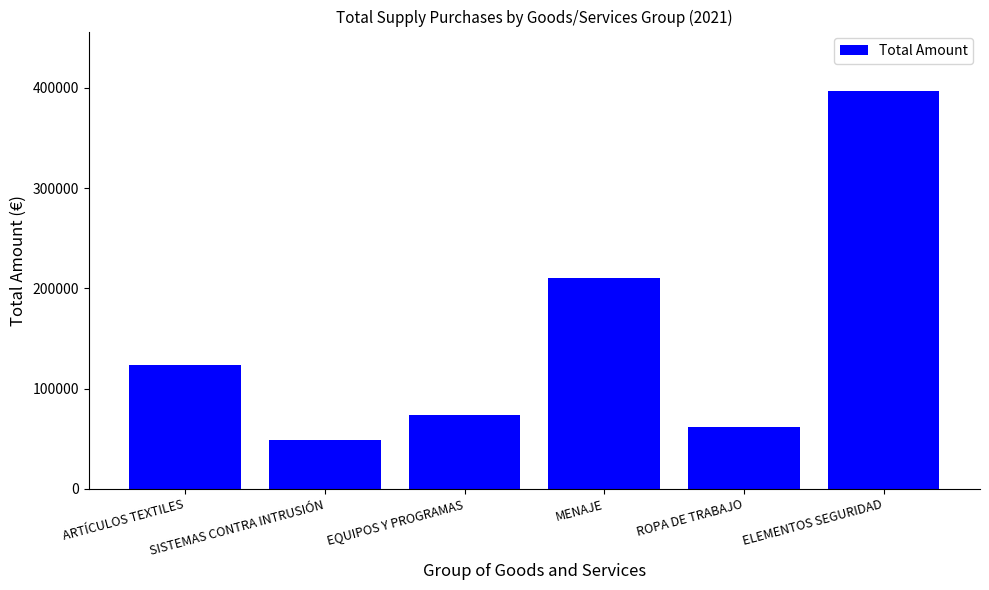

The chart shows a value of 48124.4 at SISTEMAS CONTRA INTRUSIÓN. True or false?

True